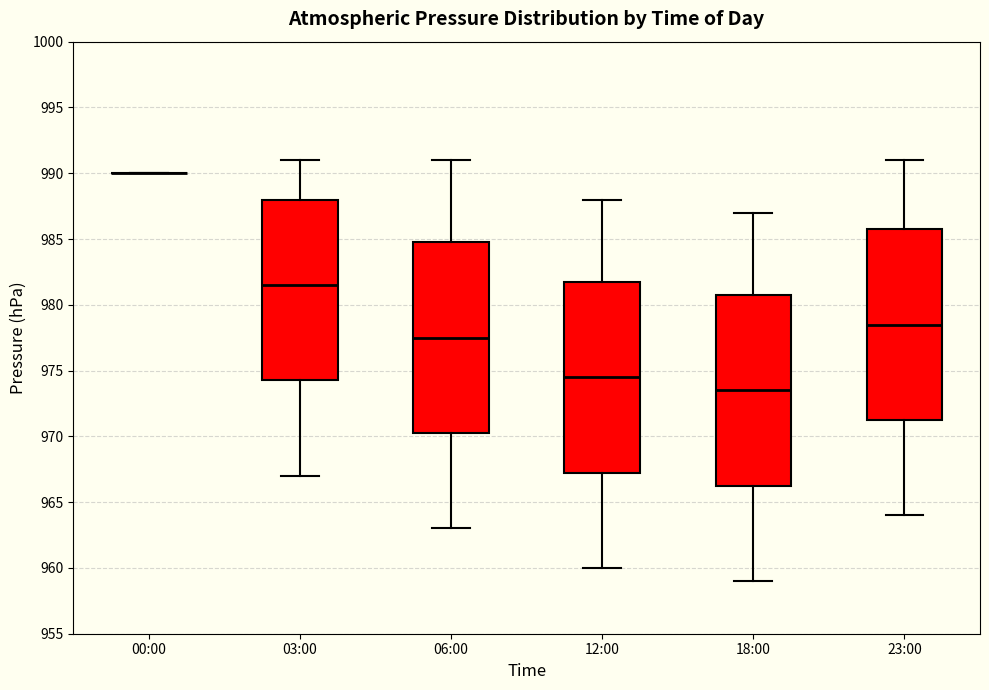

Where does the lower whisker of the box for 06:00 end on the y-axis? The values are not printed on the chart, so give them approximately, as read against the axis.

963.0